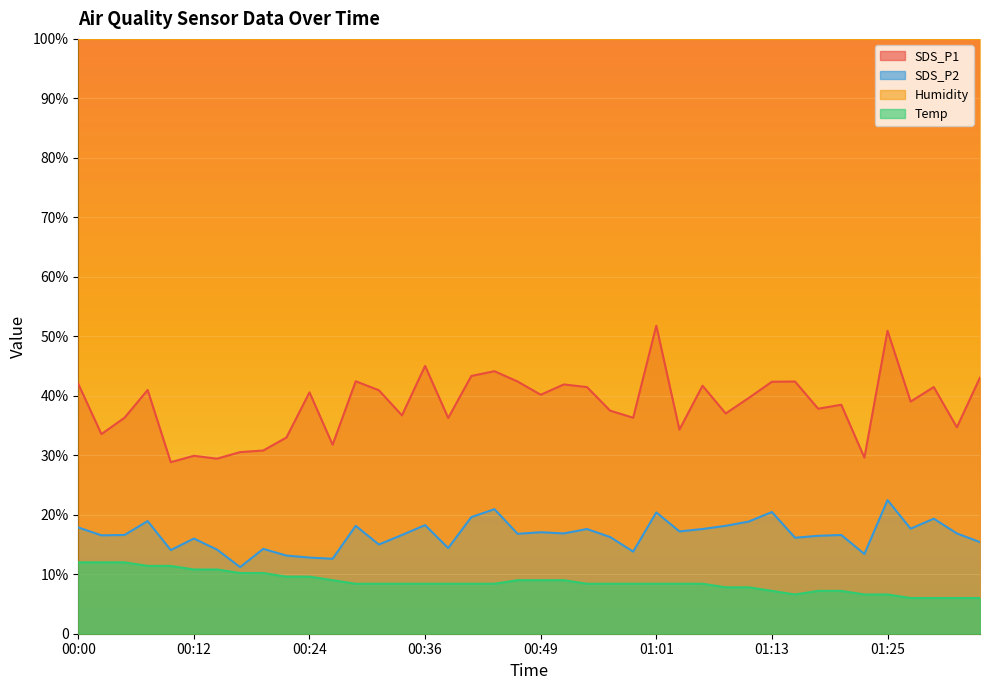

True or false: SDS_P1 has more than 1 points higher than both neighbors.

True